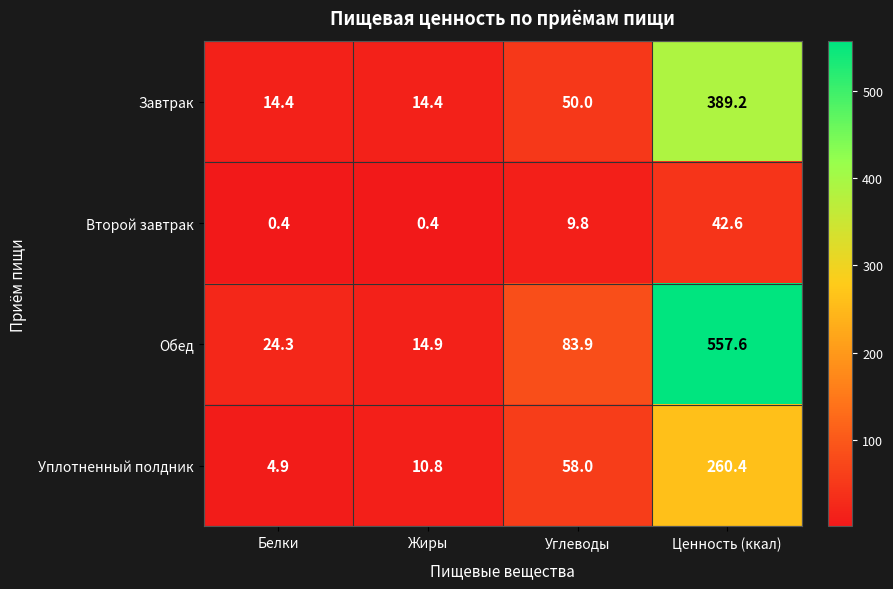

At which category is the sum across all series the highest?

Ценность (ккал)